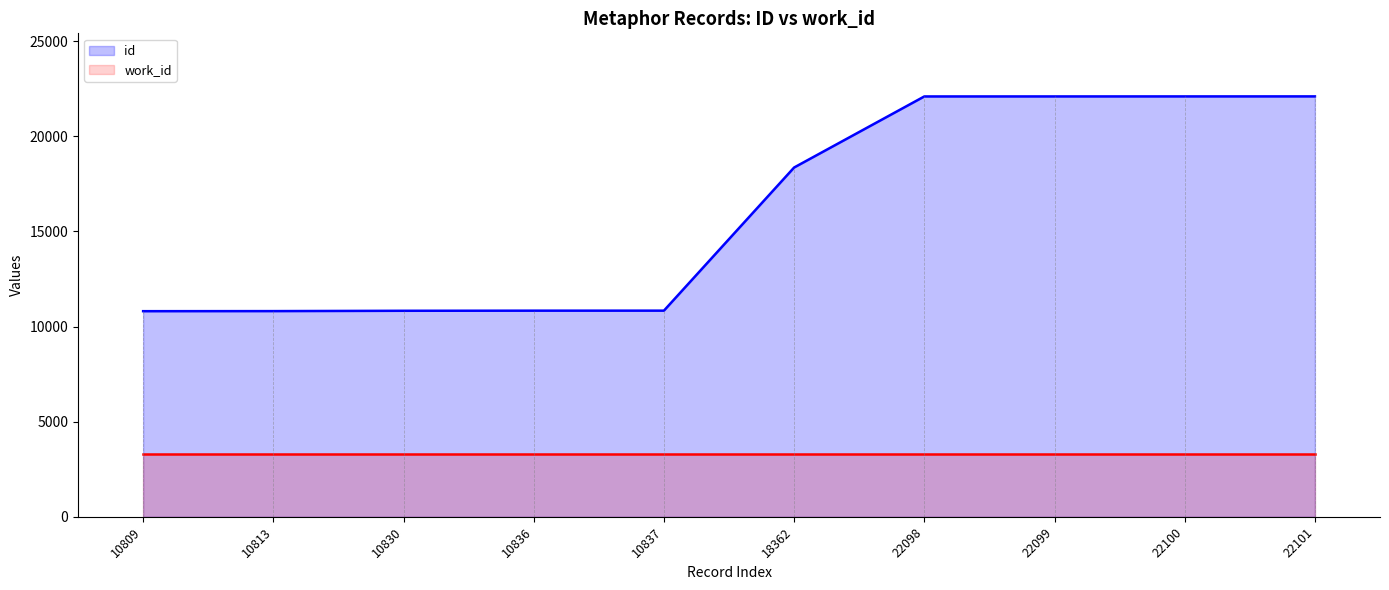

What are all the series names shown in the legend?

id, work_id